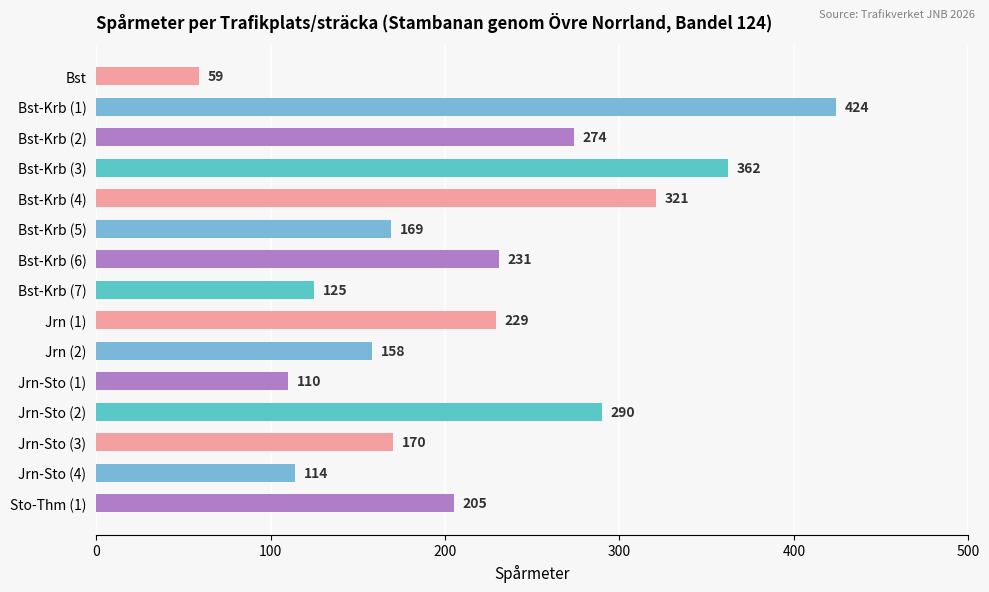

Reading top to bottom, transcribe all the data shown in this chart.

Bst=59	Bst-Krb (1)=424	Bst-Krb (2)=274	Bst-Krb (3)=362	Bst-Krb (4)=321	Bst-Krb (5)=169	Bst-Krb (6)=231	Bst-Krb (7)=125	Jrn (1)=229	Jrn (2)=158	Jrn-Sto (1)=110	Jrn-Sto (2)=290	Jrn-Sto (3)=170	Jrn-Sto (4)=114	Sto-Thm (1)=205